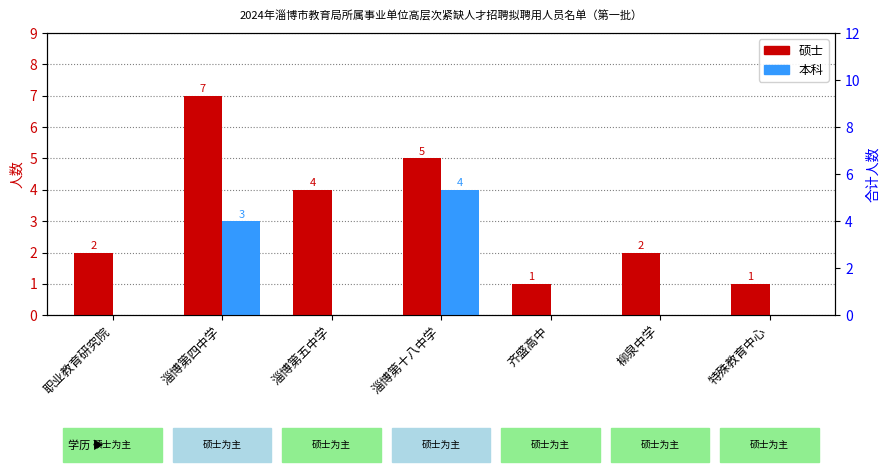

Reading left to right, extract all data points from this chart.

硕士: 职业教育研究院=2	淄博第四中学=7	淄博第五中学=4	淄博第十八中学=5	齐盛高中=1	柳泉中学=2	特殊教育中心=1
本科: 职业教育研究院=0	淄博第四中学=3	淄博第五中学=0	淄博第十八中学=4	齐盛高中=0	柳泉中学=0	特殊教育中心=0